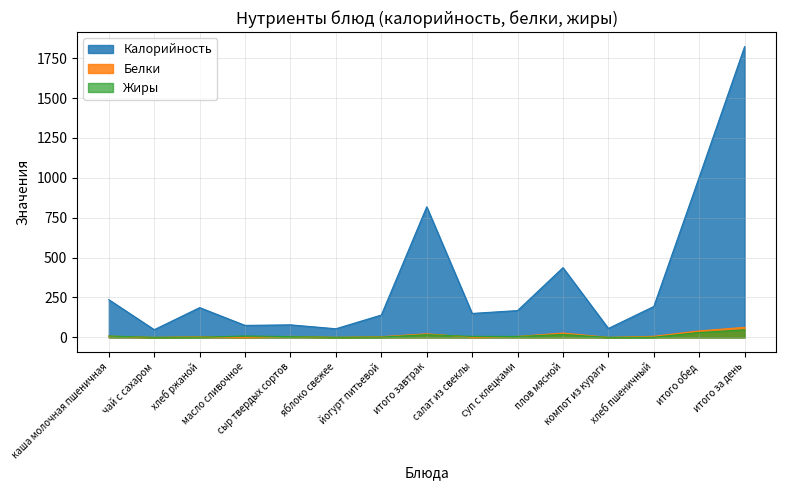

Which category has the highest value in the Белки series?

итого за день